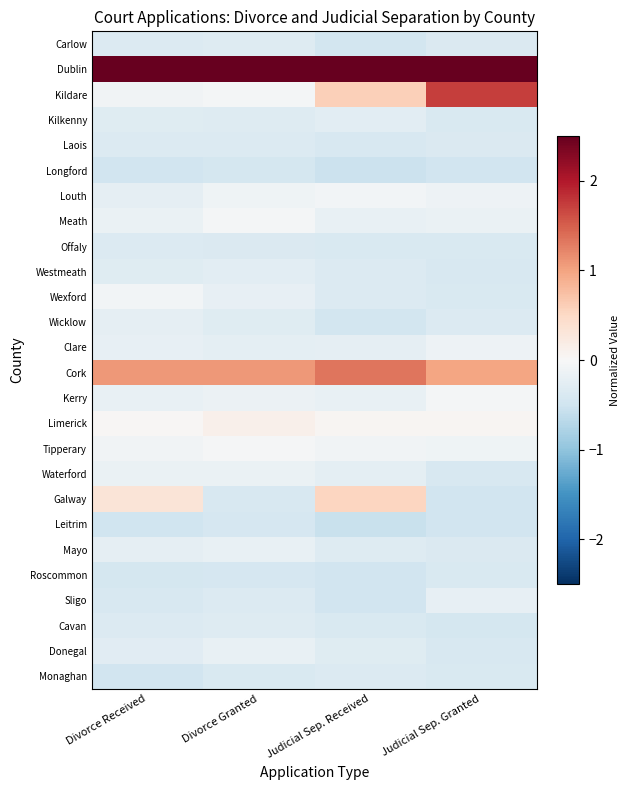

Rank the series at Judicial Sep. Received from lowest to highest value.

Leitrim, Longford, Sligo, Roscommon, Carlow, Wicklow, Laois, Offaly, Cavan, Wexford, Monaghan, Westmeath, Mayo, Donegal, Kilkenny, Waterford, Clare, Meath, Kerry, Tipperary, Louth, Limerick, Galway, Kildare, Cork, Dublin